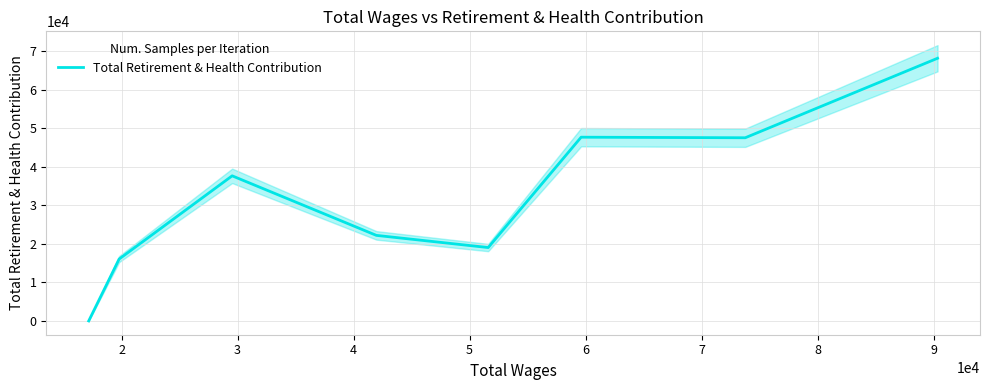

At which category does the data reach its first local valley?

5